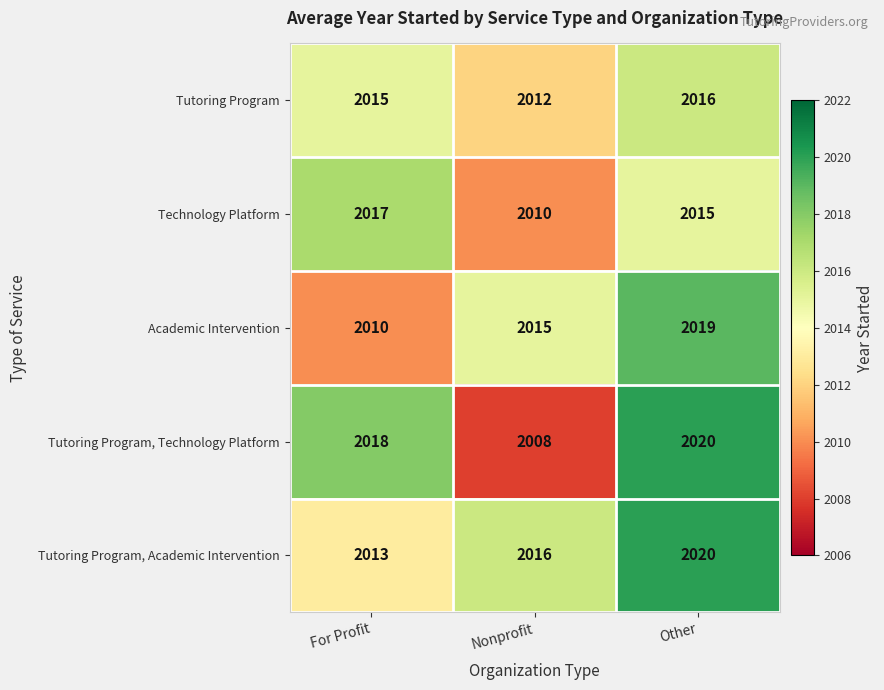

What value does the Tutoring Program series have at Nonprofit?

2012